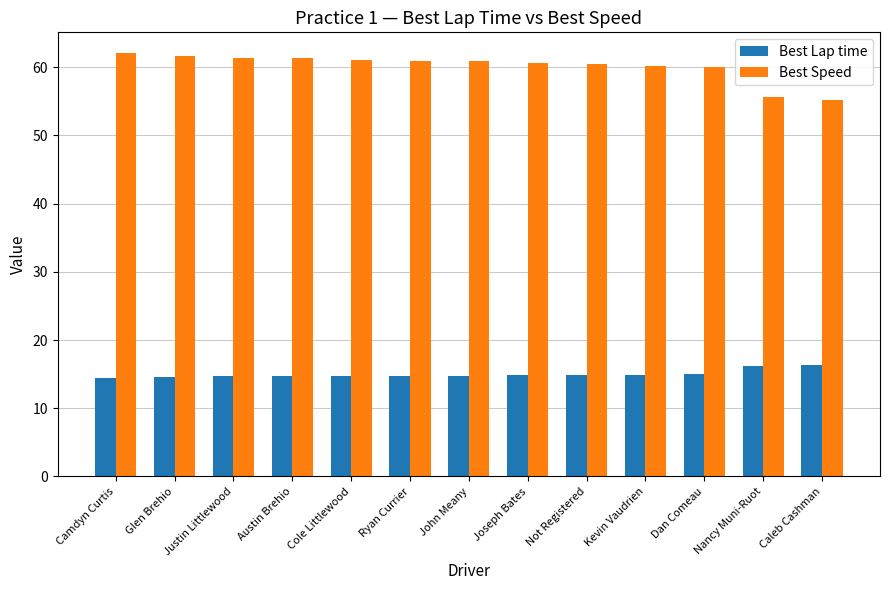

What is the maximum value shown in the chart?

62.0